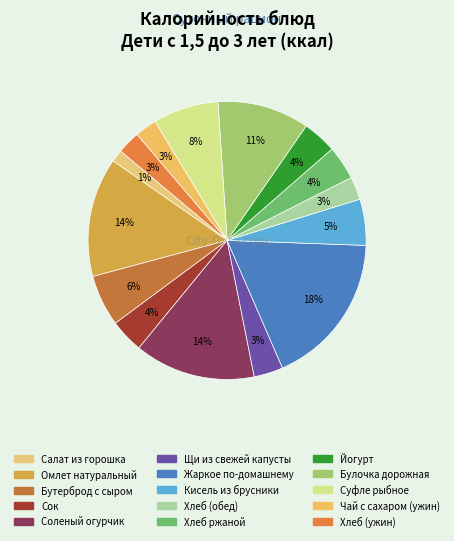

Does Хлеб (ужин) account for over 50% of the chart?

No